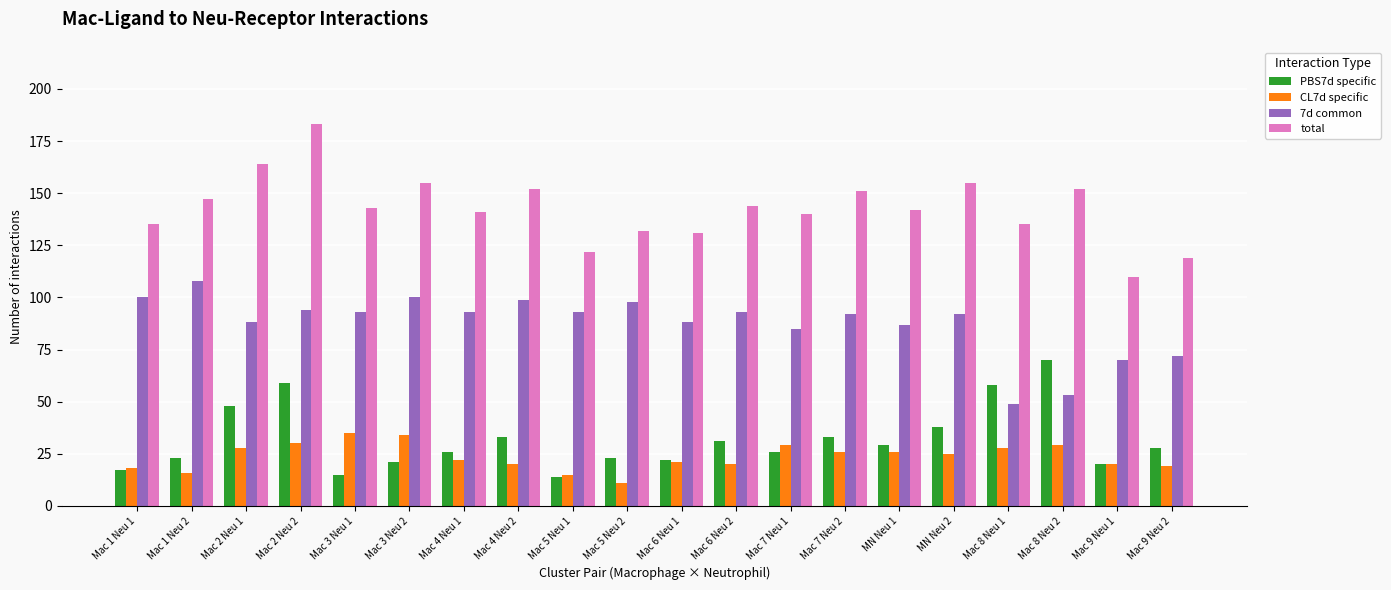

What are all the series names shown in the legend?

PBS7d specific, CL7d specific, 7d common, total